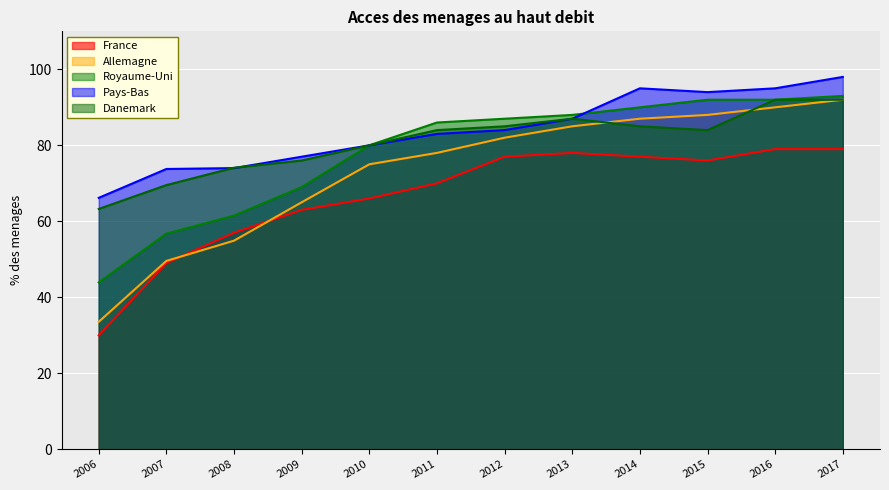

What is the approximate value of Danemark at 2014?

85.0